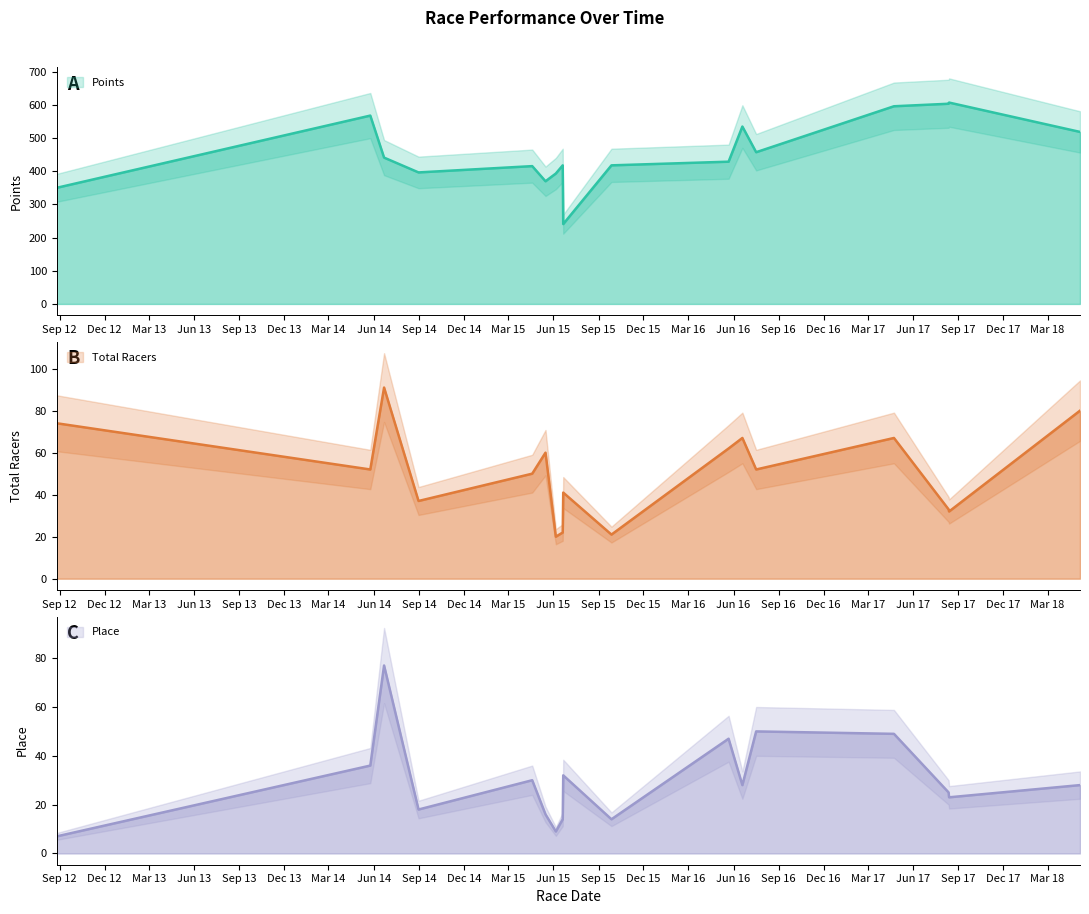

What position from the left is 2014-06-22?

3